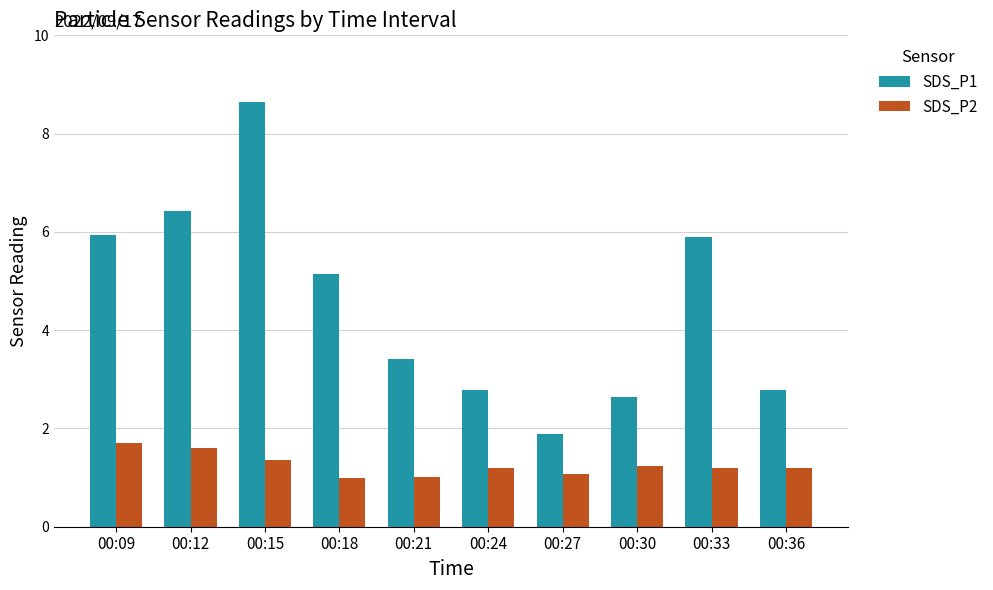

Which series changed the most between 00:09 and 00:18?

SDS_P1